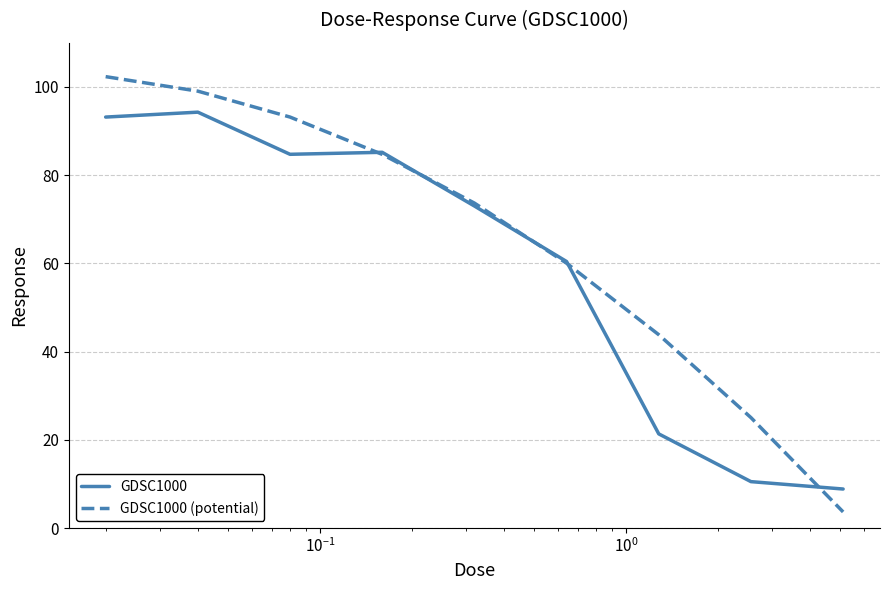

How many lines are shown in the chart?

2